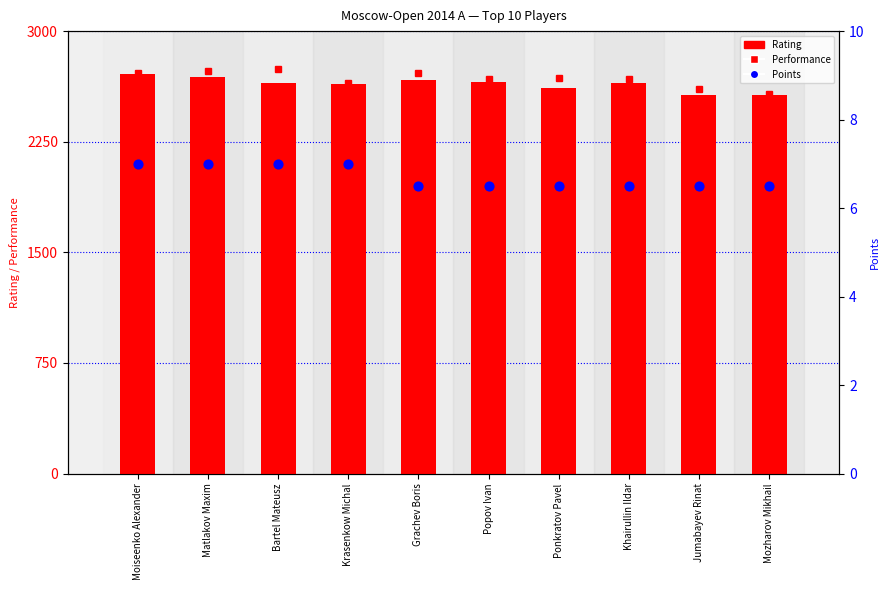

At how many categories does at least one series exceed 2028?

10